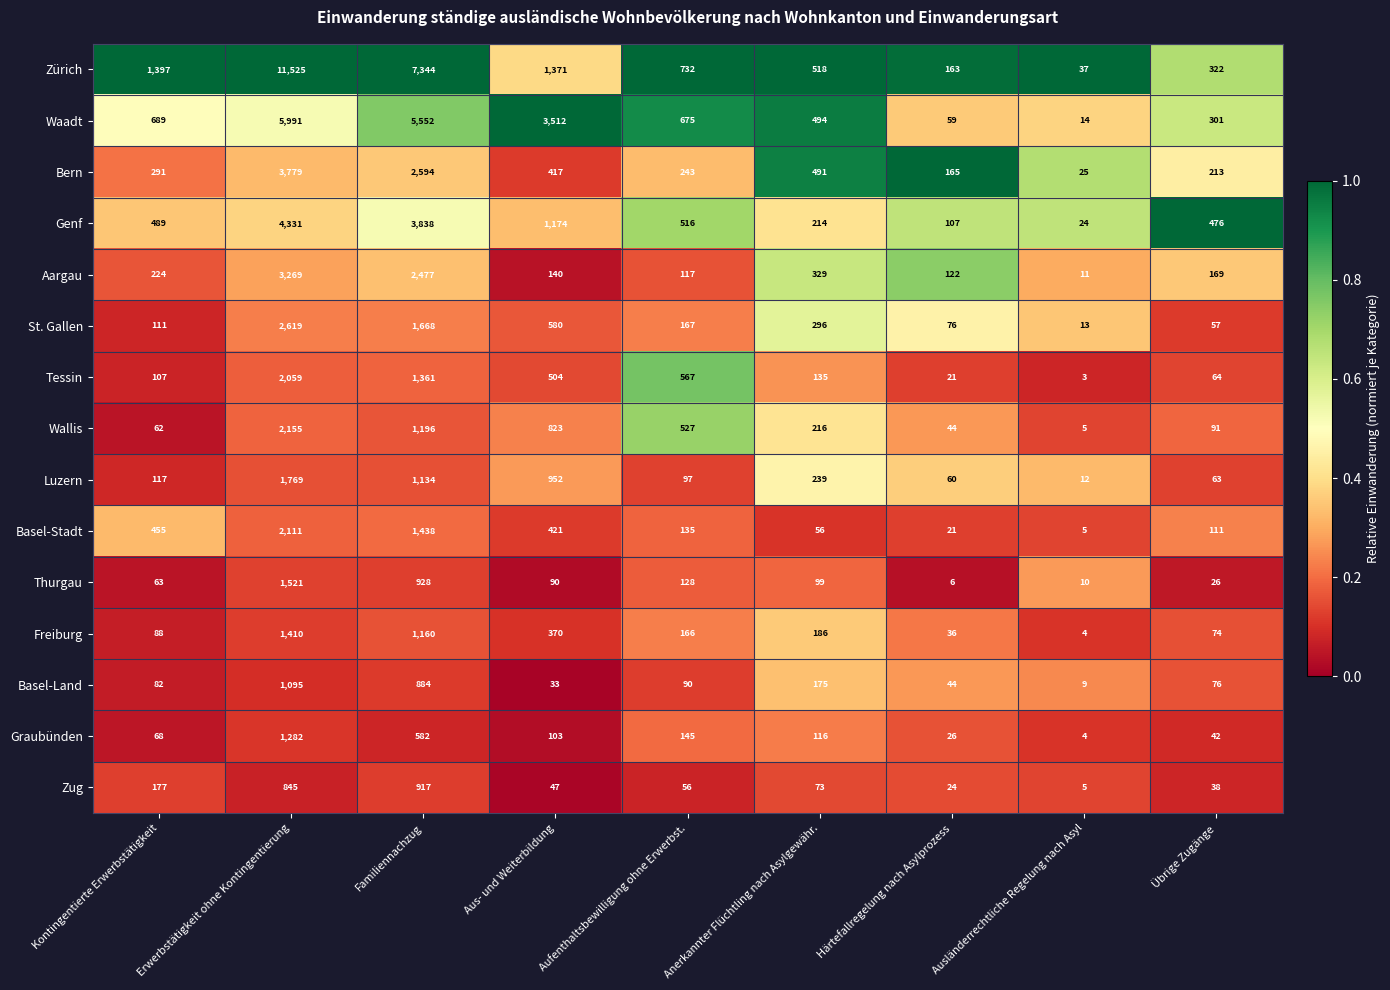

Count the number of data series in this chart.

15